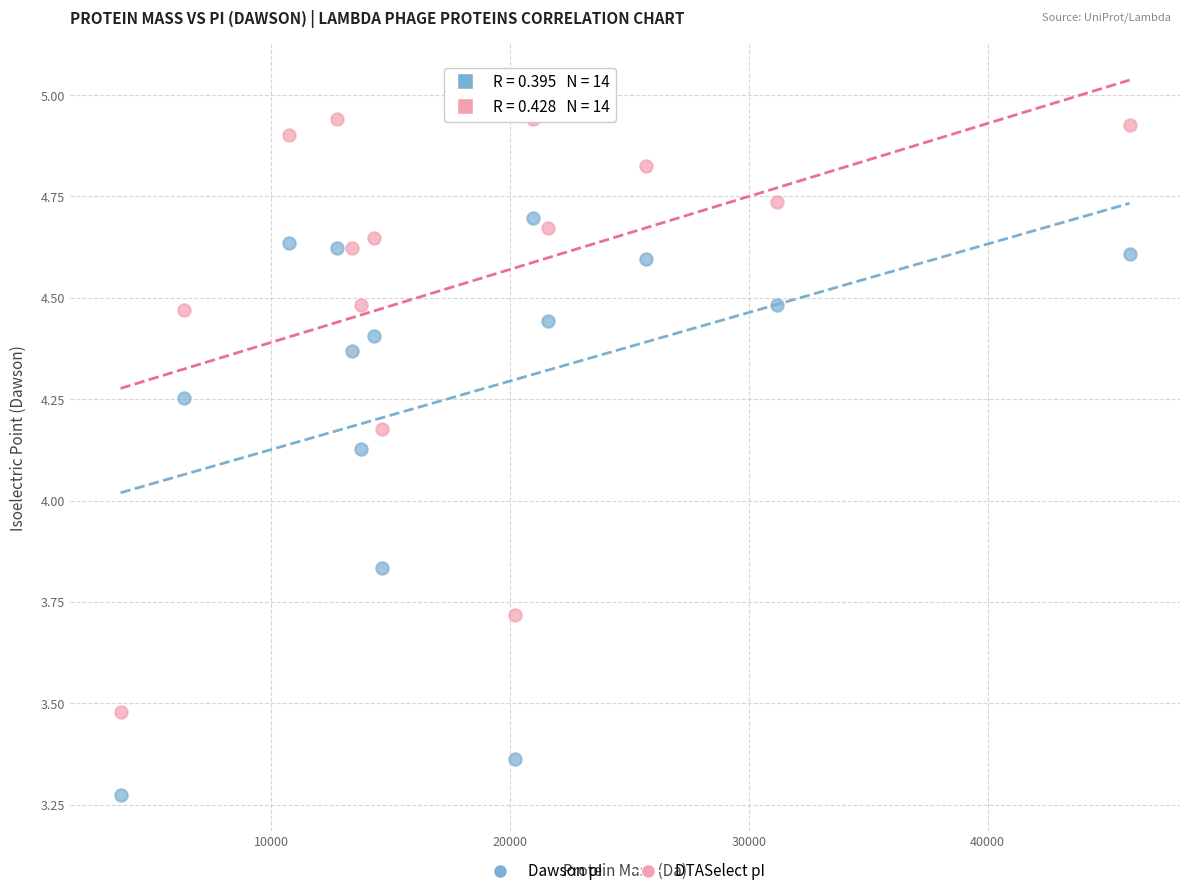

Which series contains the lowest Y value?

Dawson pI